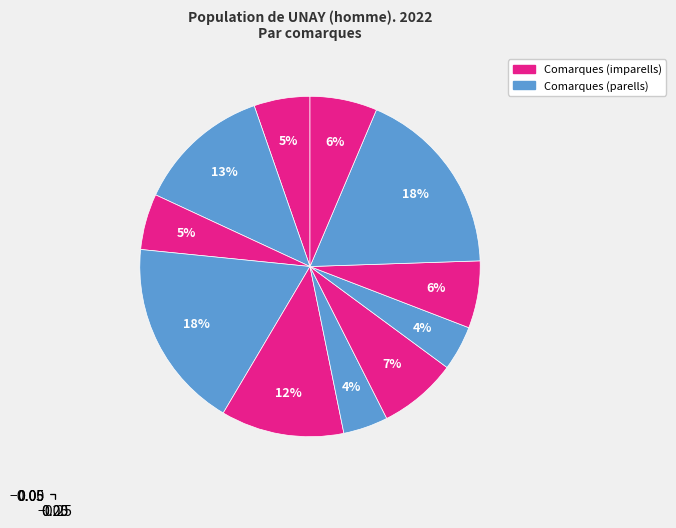

How many segments does this pie chart have?

11